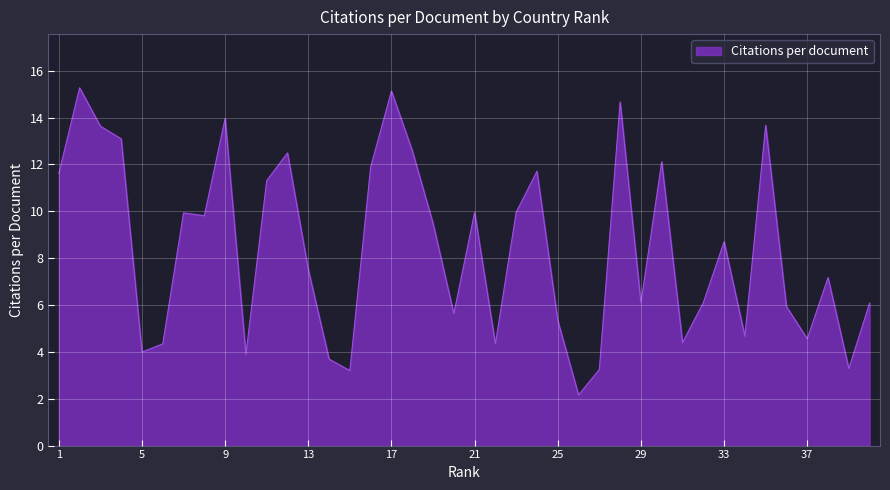

What is the greatest value displayed?

15.3